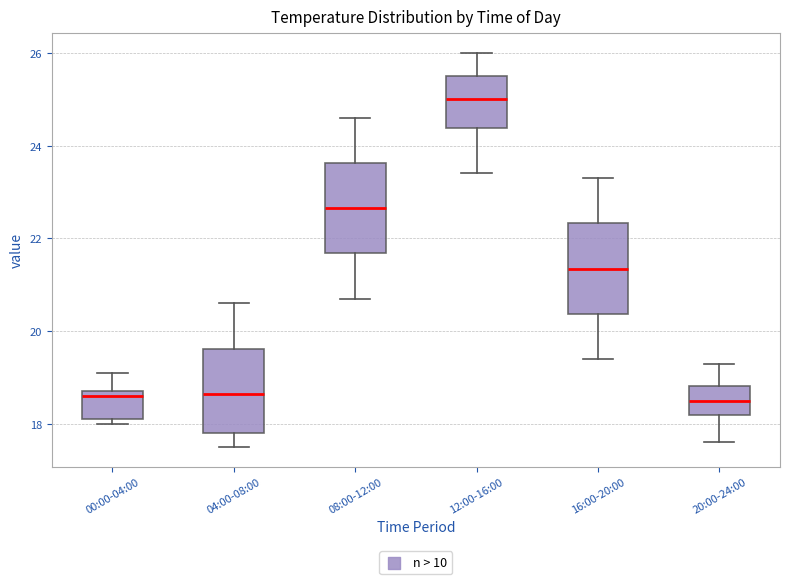

Reading left to right, read every box against the y-axis: the position of its median line, the range the box covers, and the ends of its whiskers. The values are not printed on the chart, so give them approximately, as read against the axis.

00:00-04:00: median 18.6, box 18.2 to 18.8, whiskers 18.0 to 19.2
04:00-08:00: median 18.6, box 17.8 to 19.6, whiskers 17.6 to 20.6
08:00-12:00: median 22.6, box 21.6 to 23.6, whiskers 20.8 to 24.6
12:00-16:00: median 25.0, box 24.4 to 25.6, whiskers 23.4 to 26.0
16:00-20:00: median 21.4, box 20.4 to 22.4, whiskers 19.4 to 23.4
20:00-24:00: median 18.6, box 18.2 to 18.8, whiskers 17.6 to 19.4